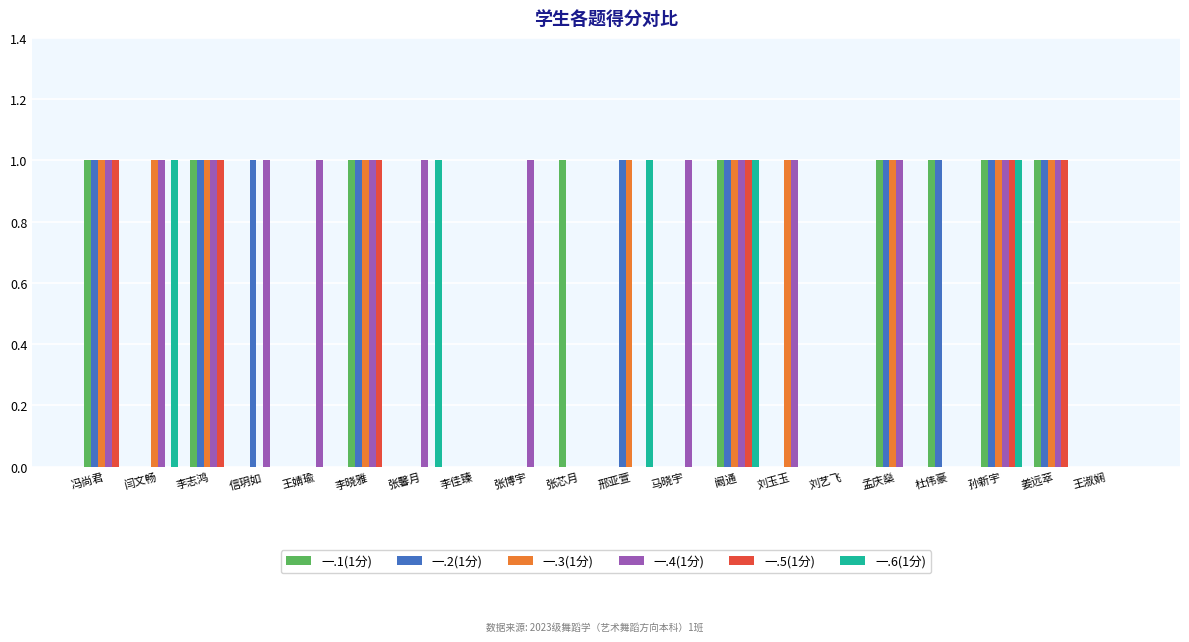

True or false: 一.6(1分) has a value of 0 at 刘艺飞.

True